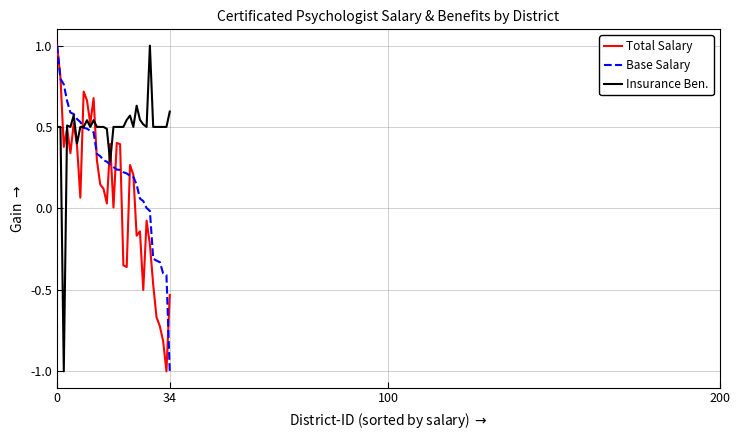

In Total Salary, how many points are higher than both neighbors (excluding endpoints)?

9